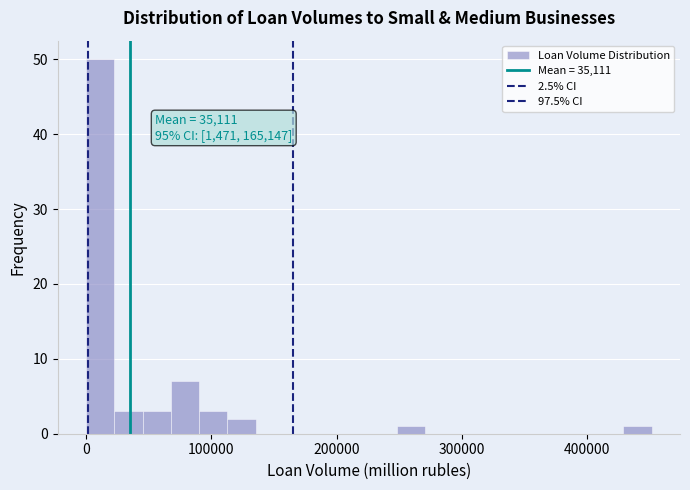

Around what value on the x-axis is the tallest bar? Give the approximate position of its centre, as read against the axis.

10000